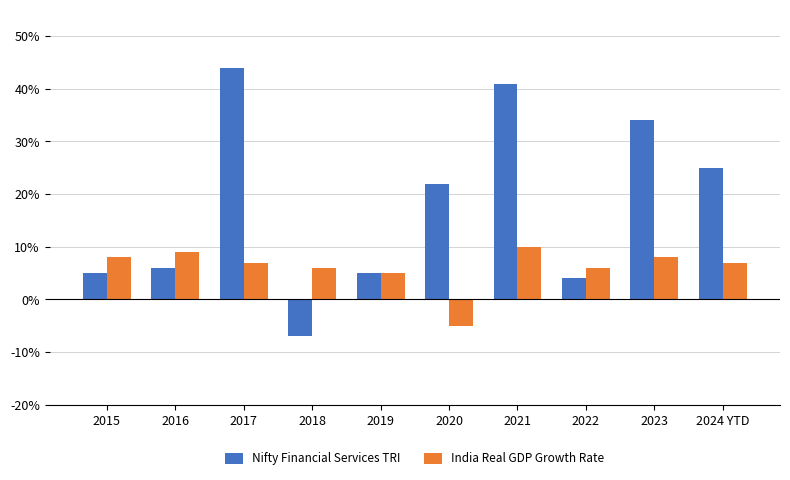

What are all the series names shown in the legend?

Nifty Financial Services TRI, India Real GDP Growth Rate